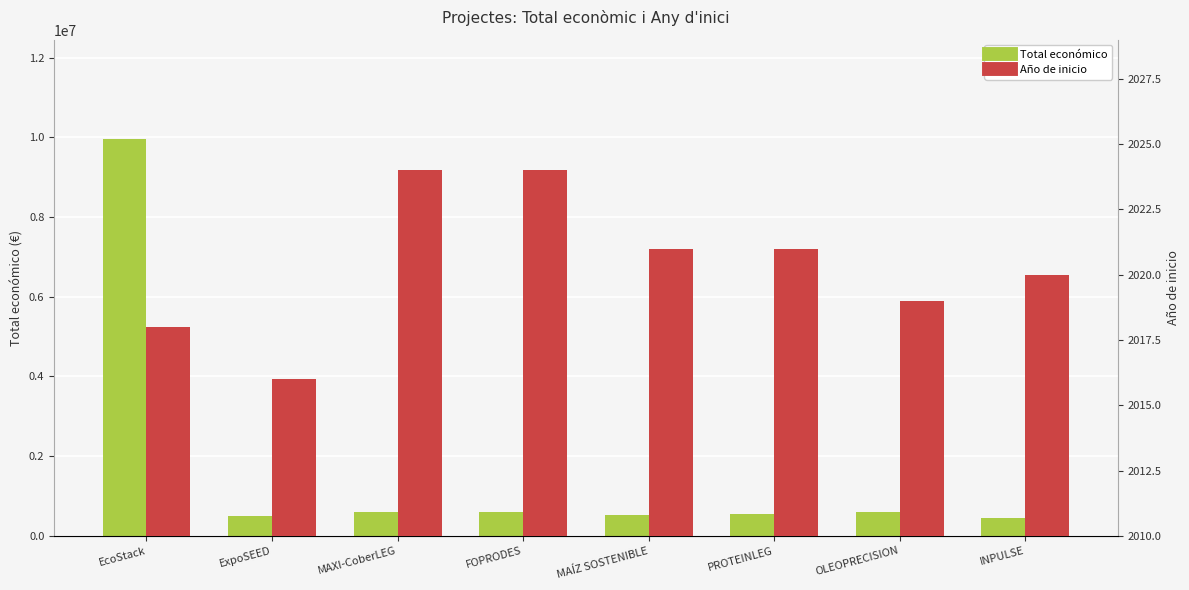

Count the number of categories in the chart.

8